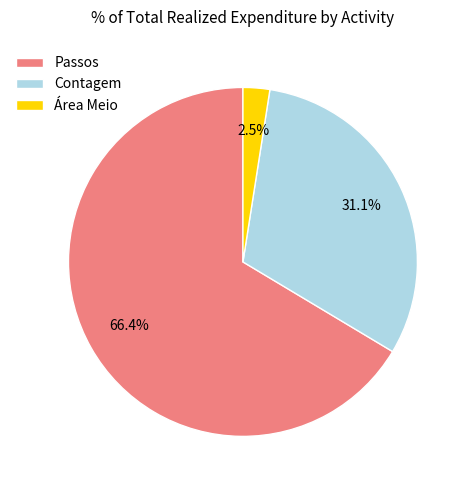

Approximately how many times larger is the value at Passos compared to Contagem?

2.1